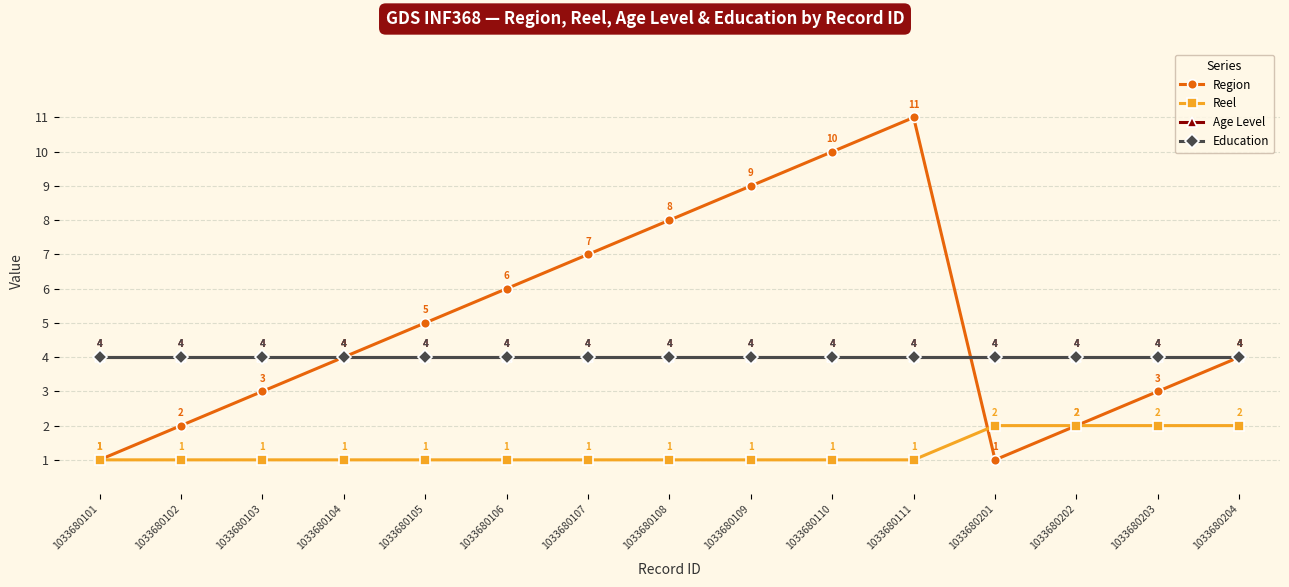

True or false: Region has a value of 5 at 1033680203.

False